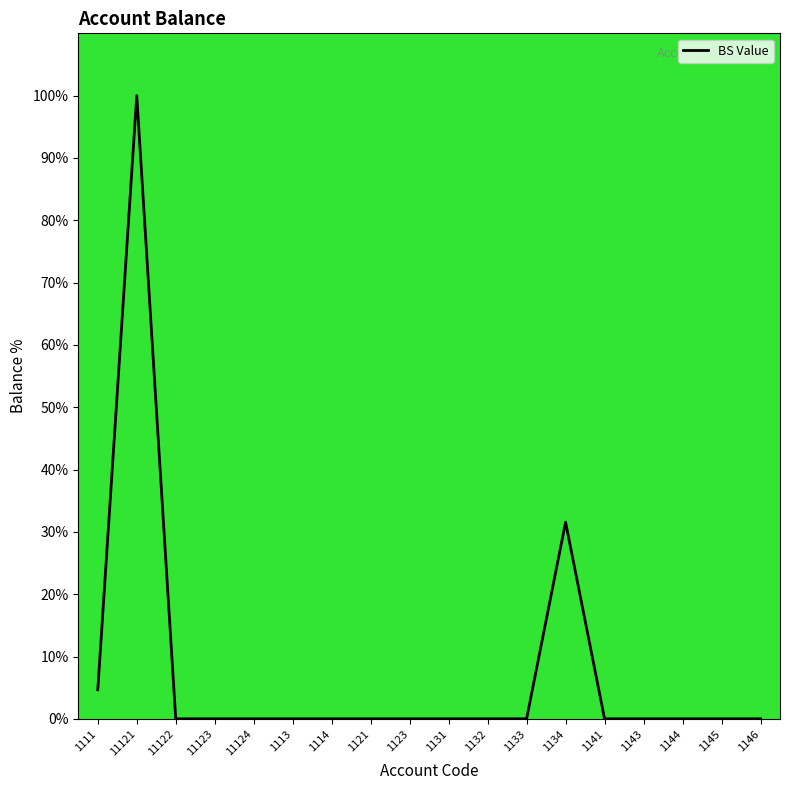

At which category does the chart reach its peak across all series?

11121